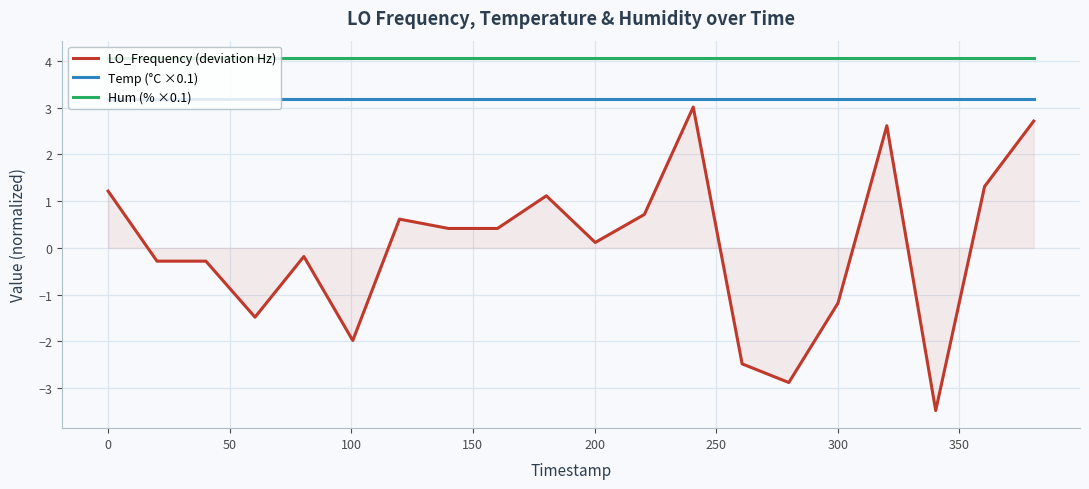

True or false: Temp (°C ×0.1) and Hum (% ×0.1) cross at least once.

False